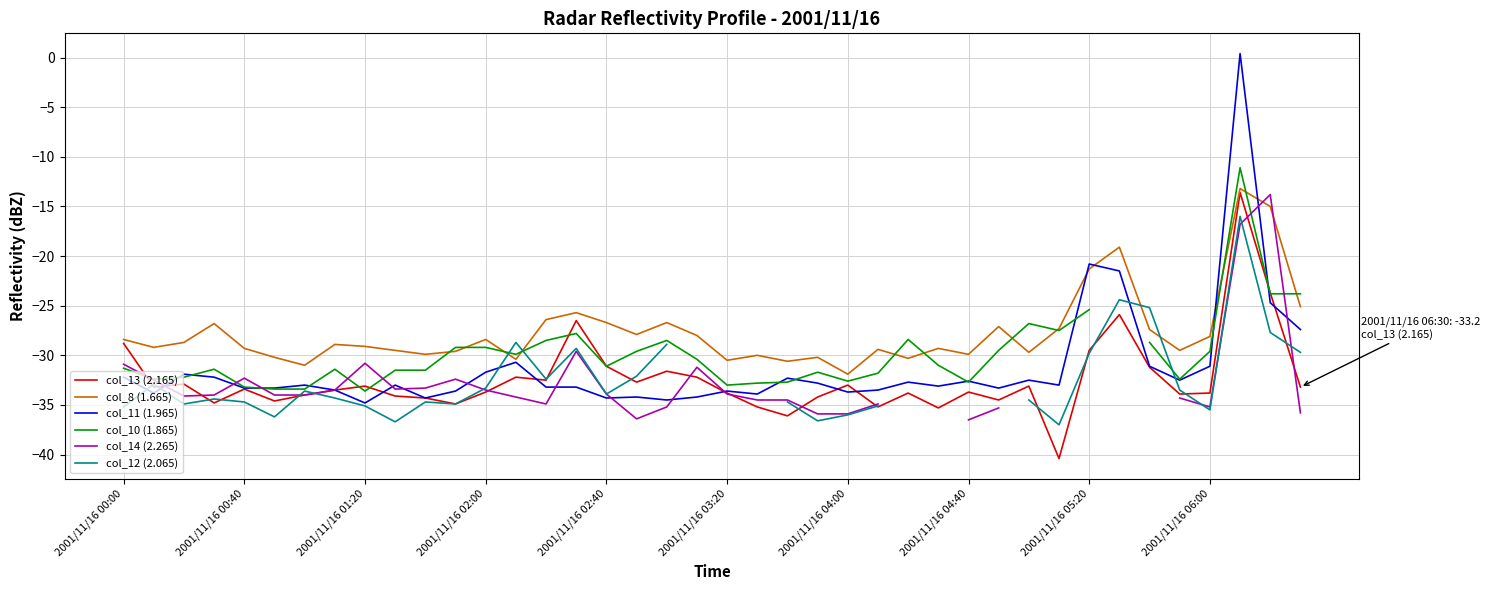

What is the difference between the maximum and minimum values in the col_8 (1.665) series?

18.7